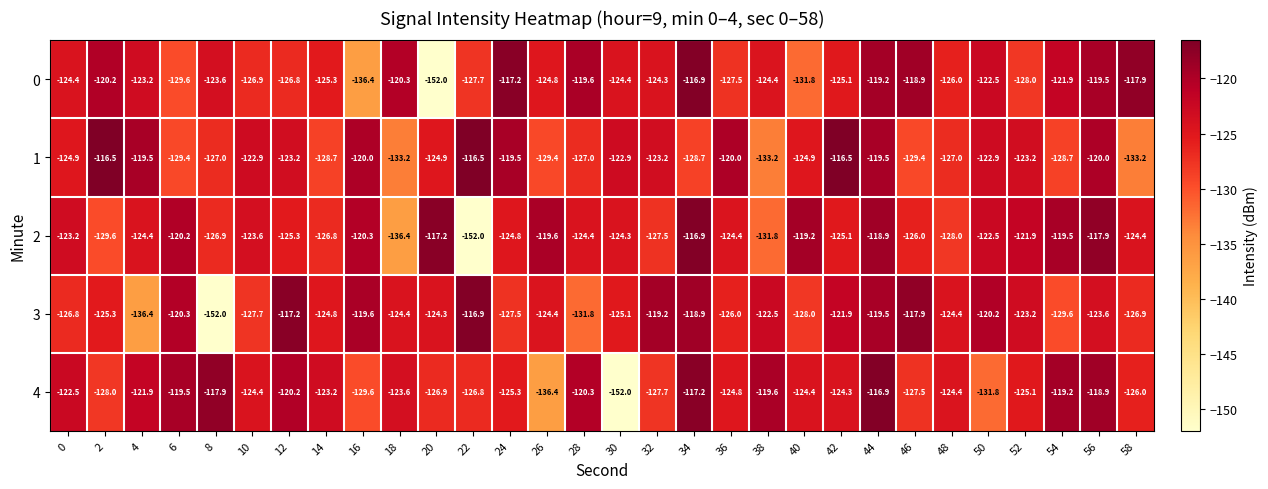

What is the average value of the 1 series?

-124.5